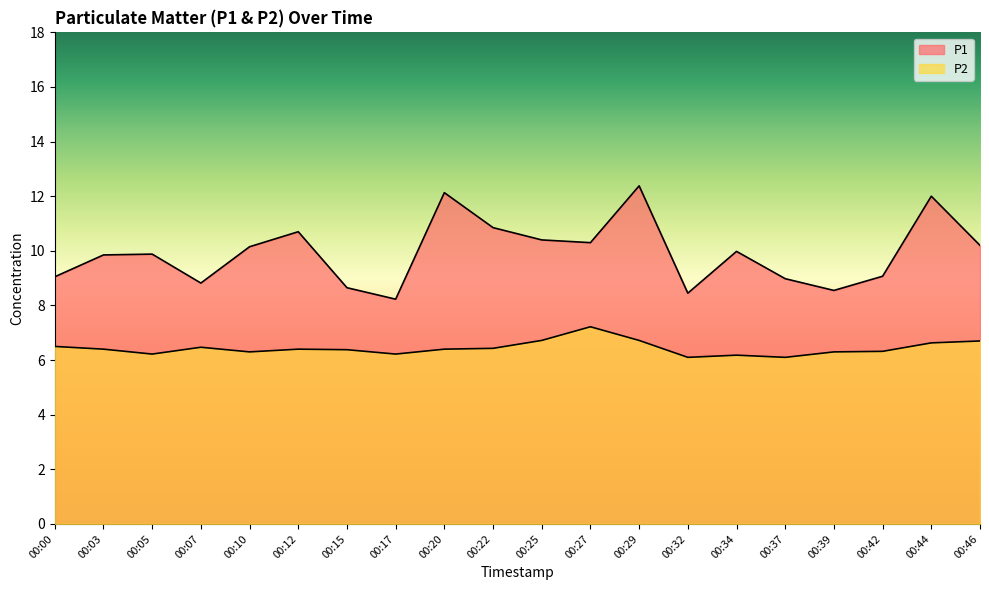

How many interior local peaks does the P2 series have?

4